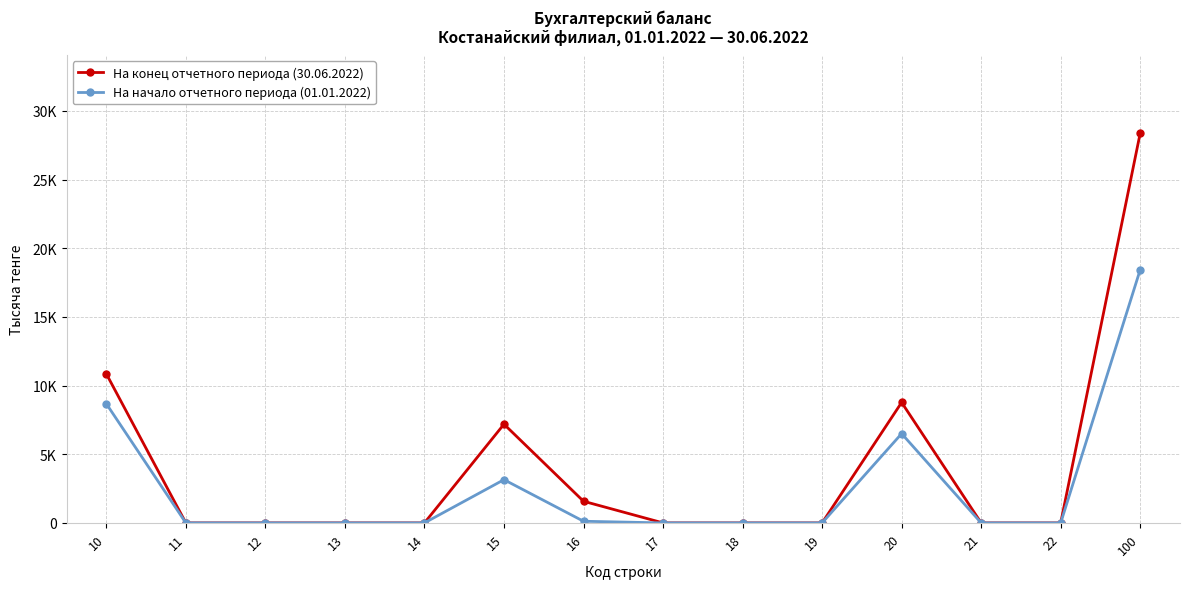

Between 11 and 20, which is larger?

20